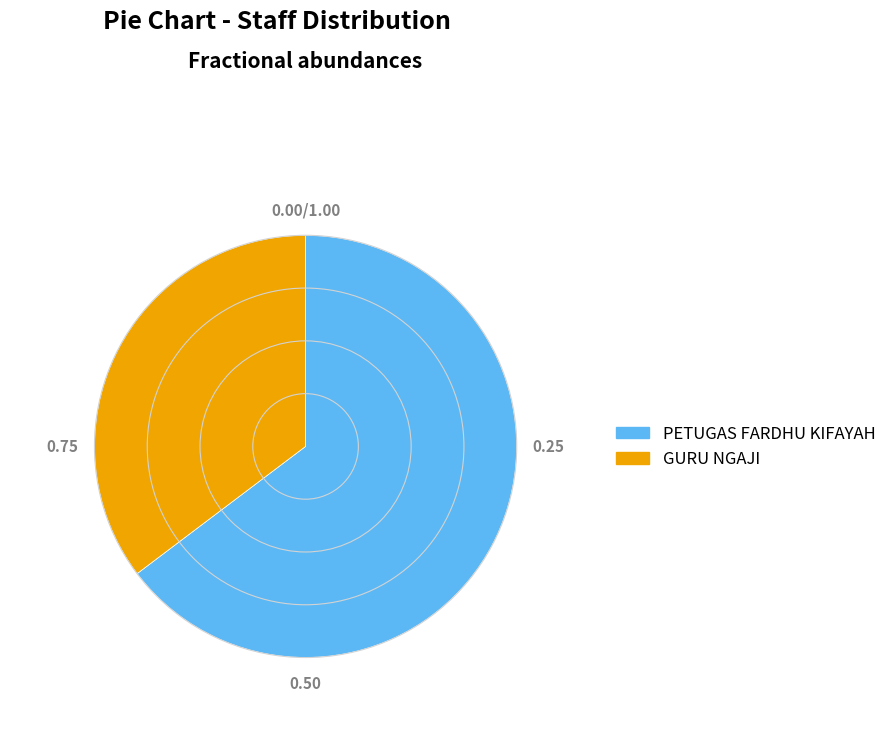

Which has a higher value, PETUGAS FARDHU KIFAYAH or GURU NGAJI?

PETUGAS FARDHU KIFAYAH